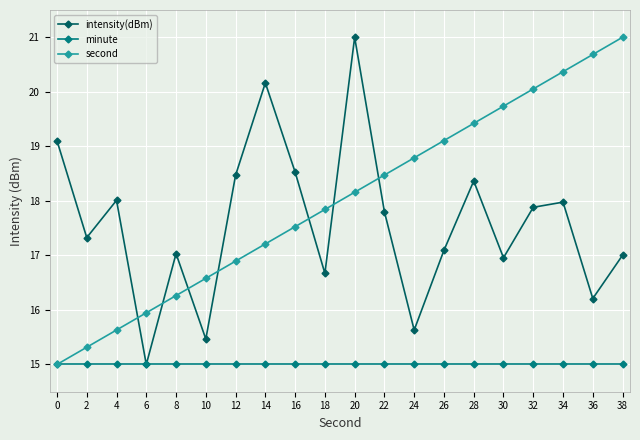

Which series ends up on top after the final intersection of intensity(dBm) and second?

second